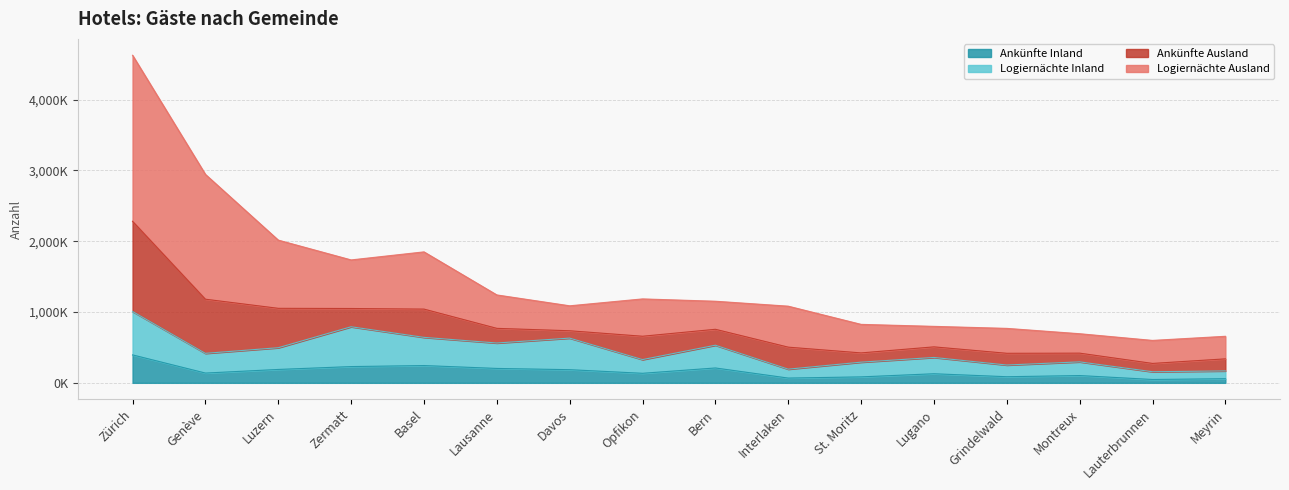

What is the minimum value for Ankünfte Inland?

47261